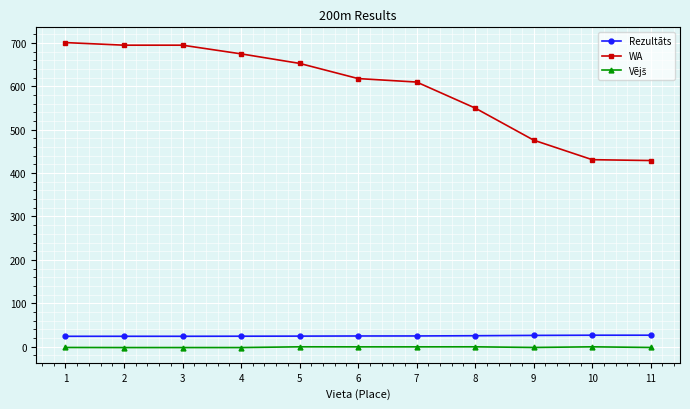

What is the difference between the second highest and minimum values in the WA series?

266.0